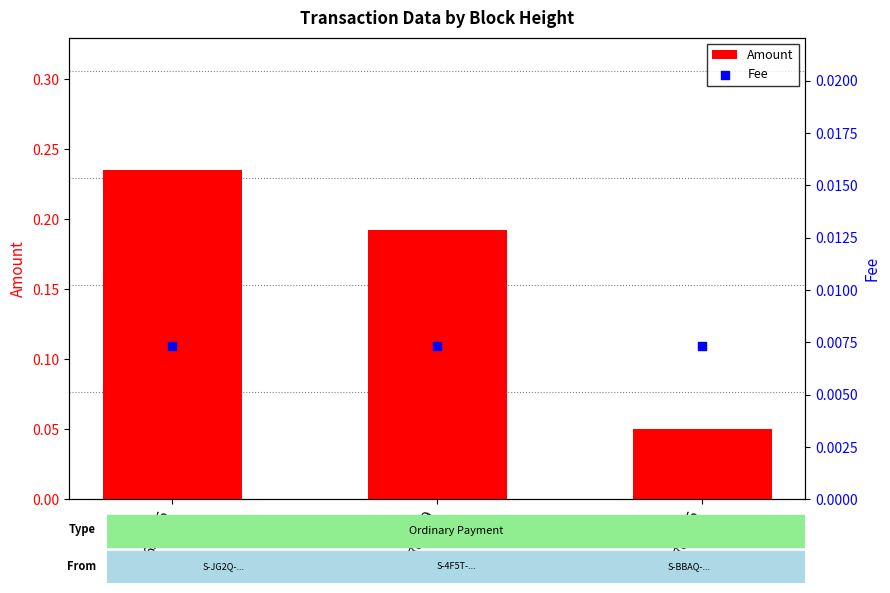

Which series reaches the maximum Y coordinate?

Amount